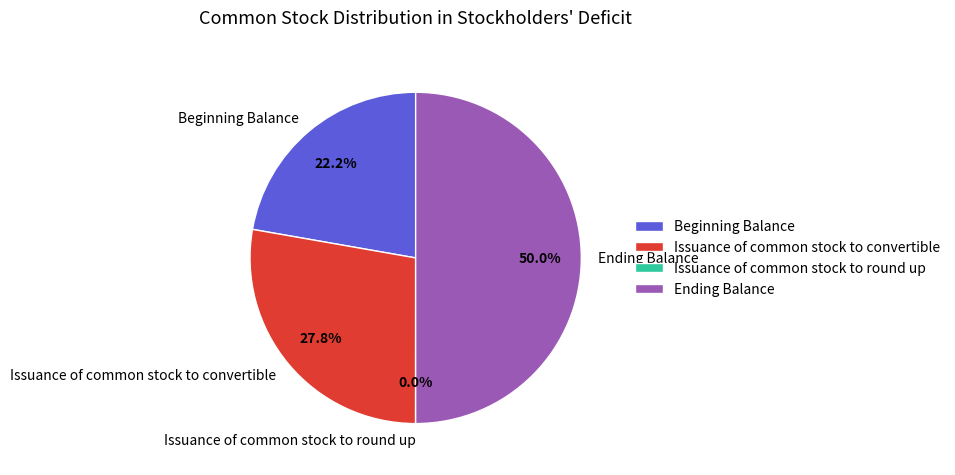

To the nearest percent, what is the average slice percentage?

25%